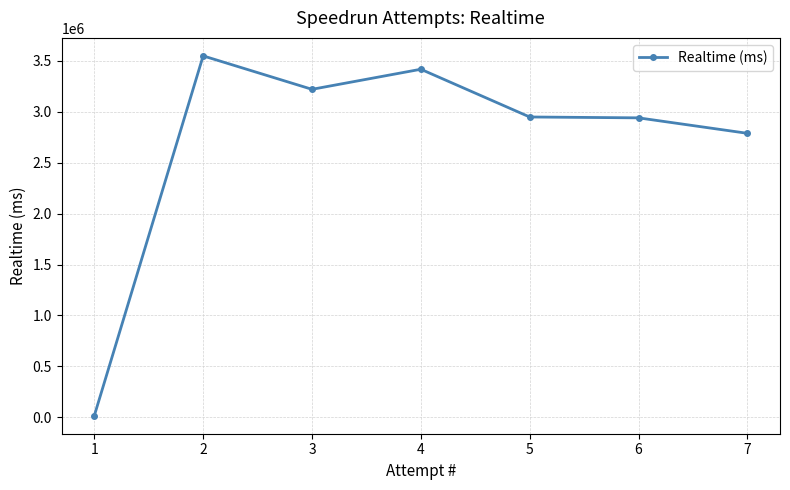

What is the difference between the second highest and second lowest values?

629284